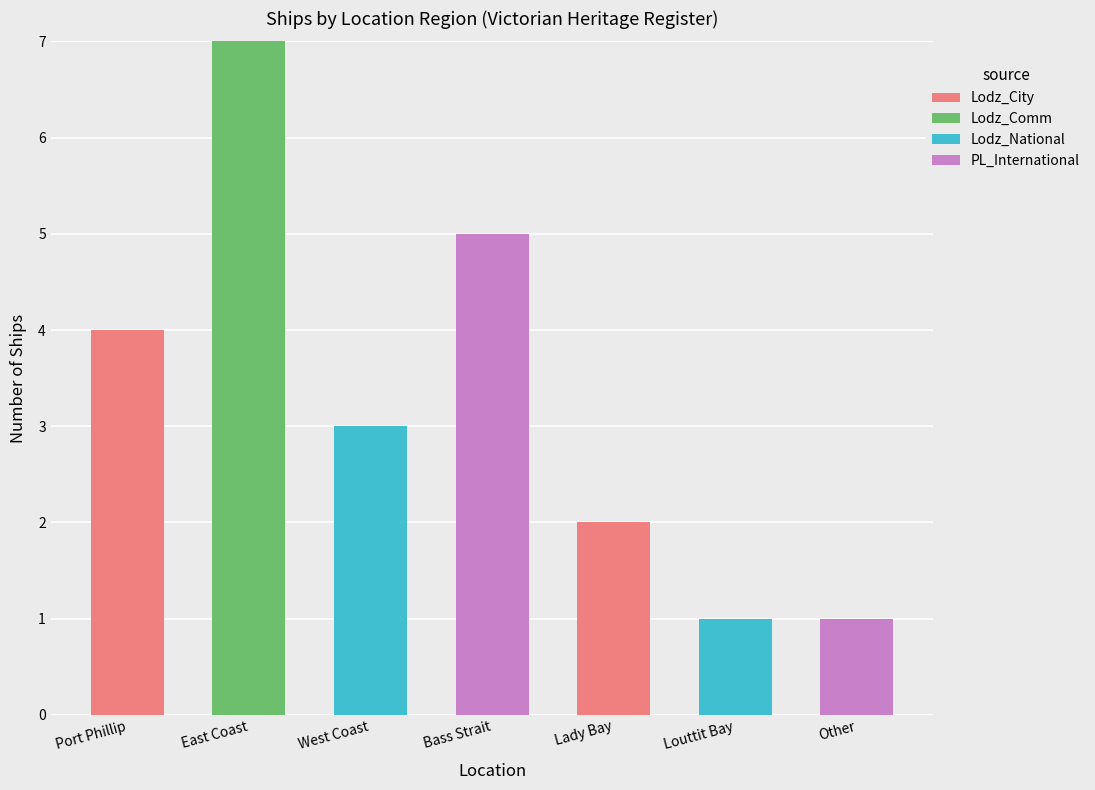

How many categories are shown in the chart?

7